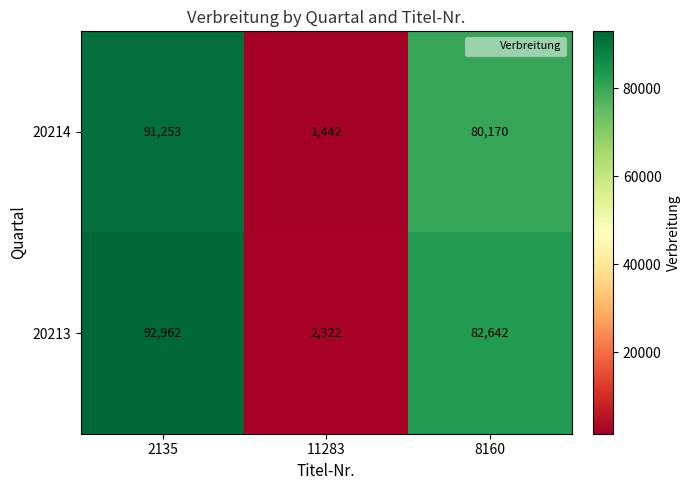

What is the maximum value shown in the chart?

92962